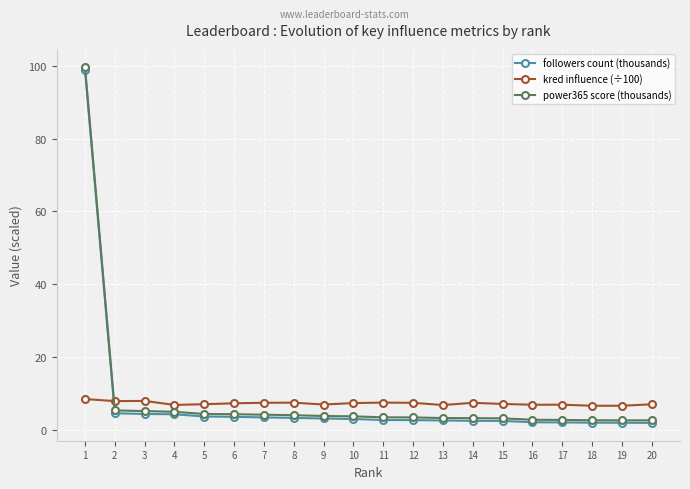

Which series has the largest range (max minus min)?

power365 score (thousands)